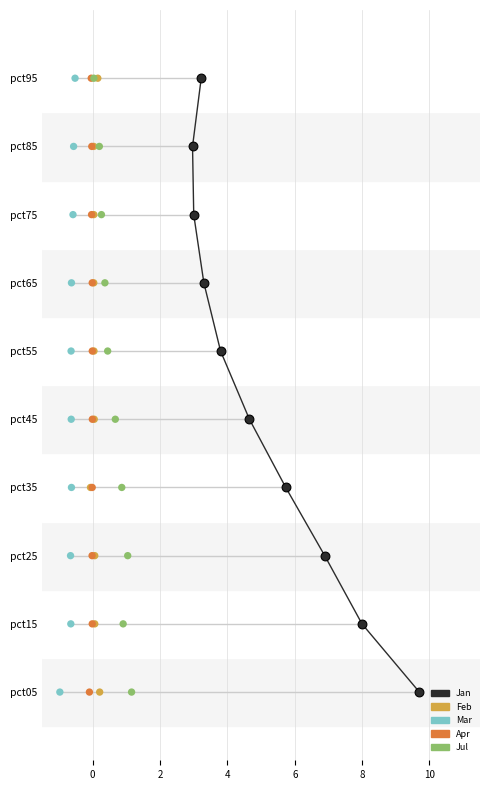

What are all the series names shown in the legend?

Jan, Feb, Mar, Apr, Jul